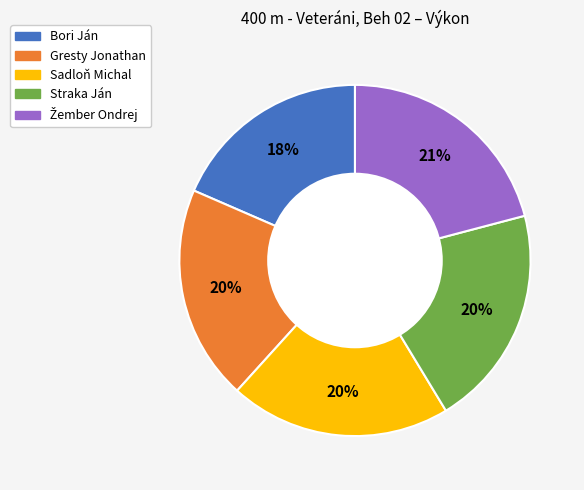

The Straka Ján slice represents 20% of the pie. True or false?

True